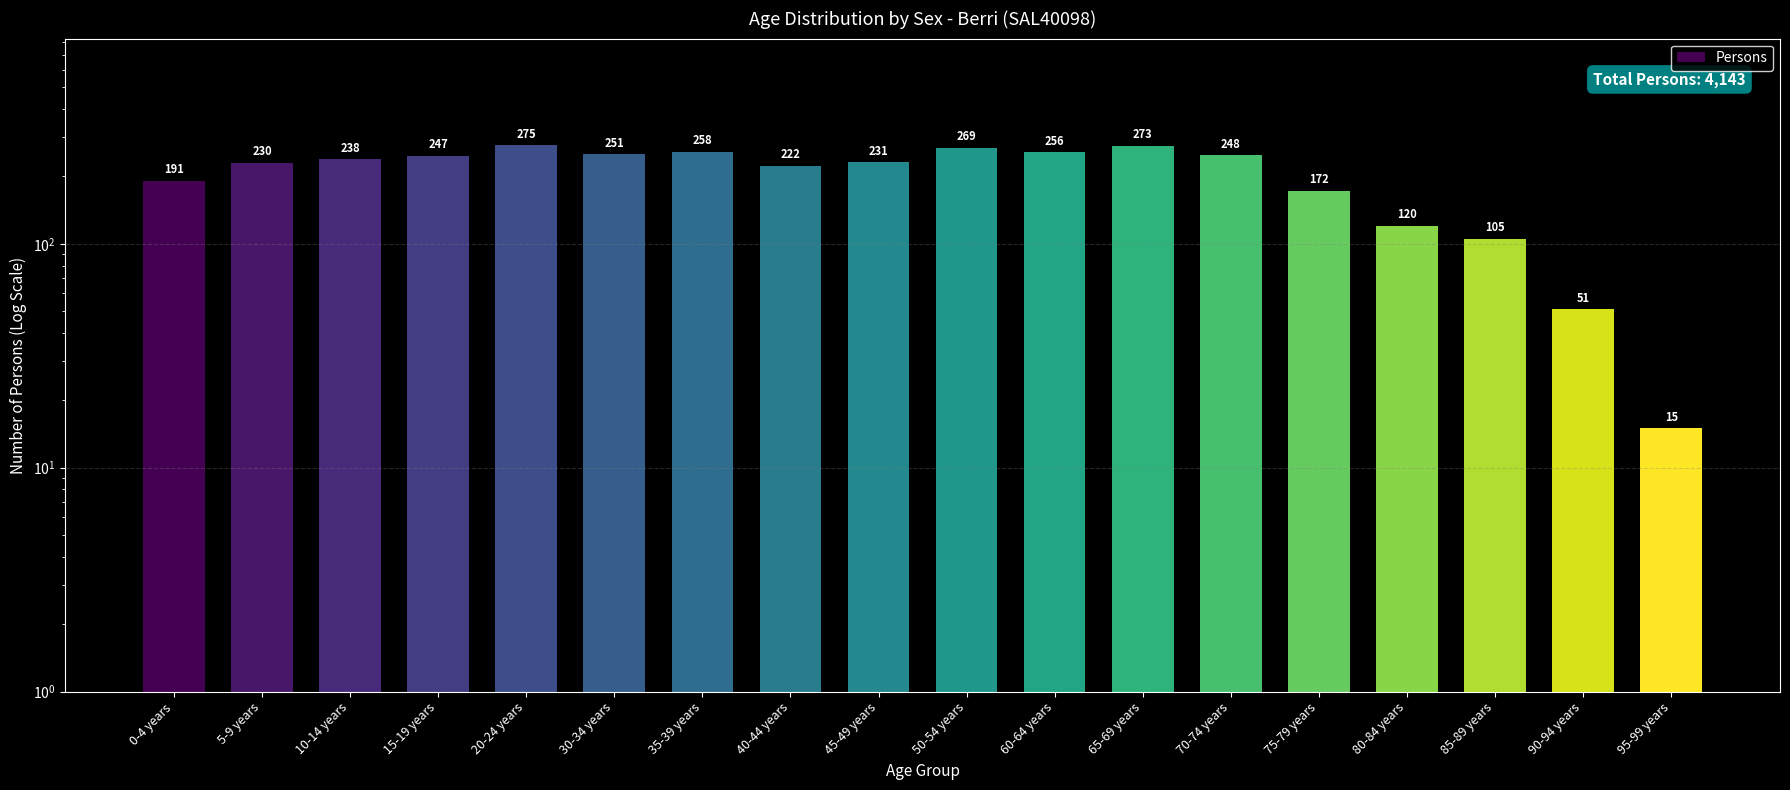

Are the bars horizontal?

No